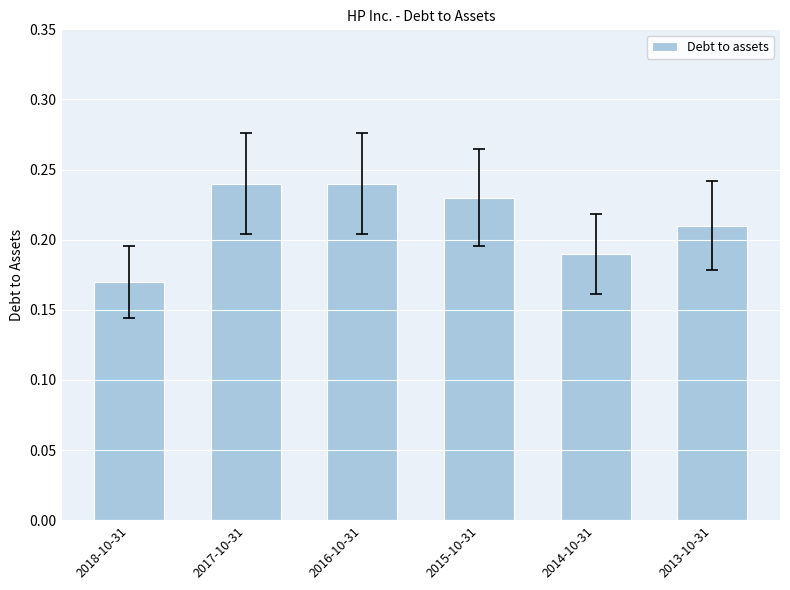

Between 2013-10-31 and 2014-10-31, which is larger?

2013-10-31